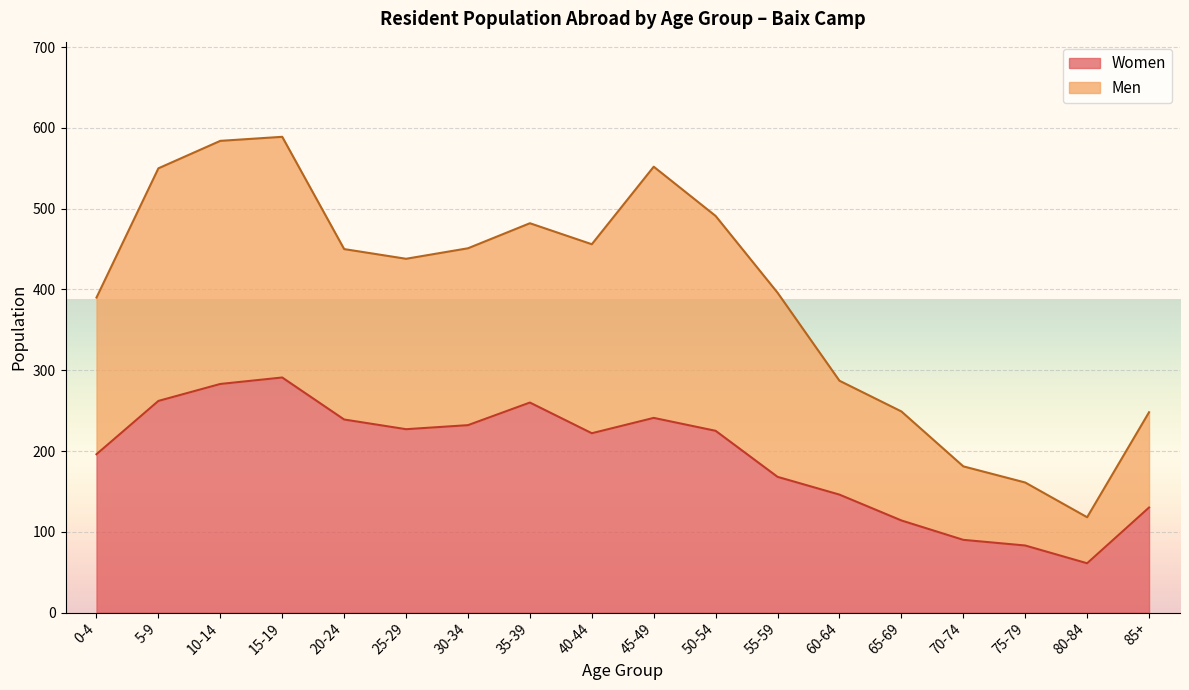

What is the sum of all Women values?

3470